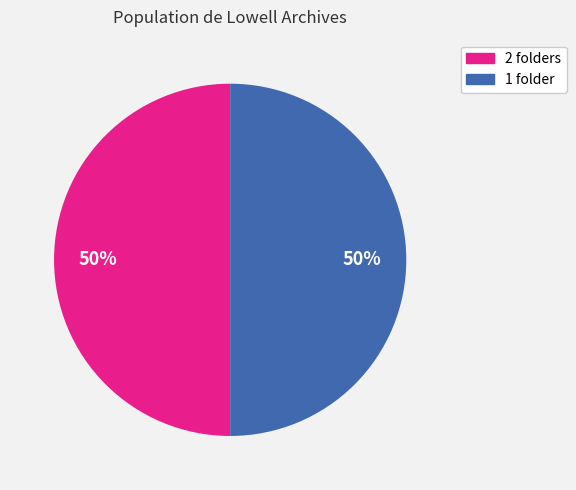

Approximately how many times larger is the value at 1 folder compared to 2 folders?

1.0